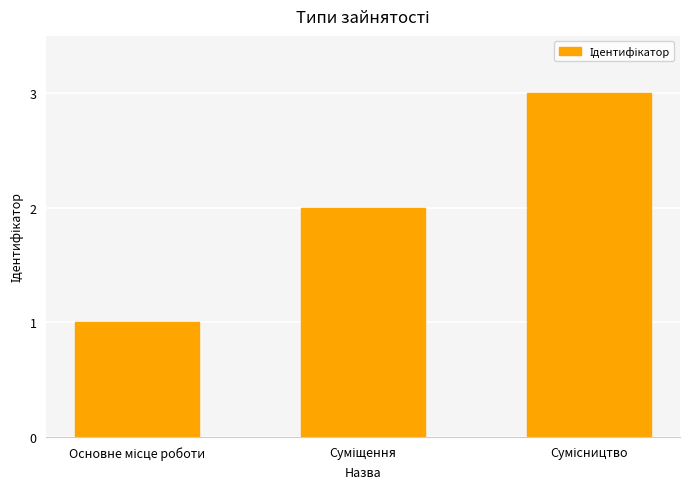

What is the maximum value shown in the chart?

3